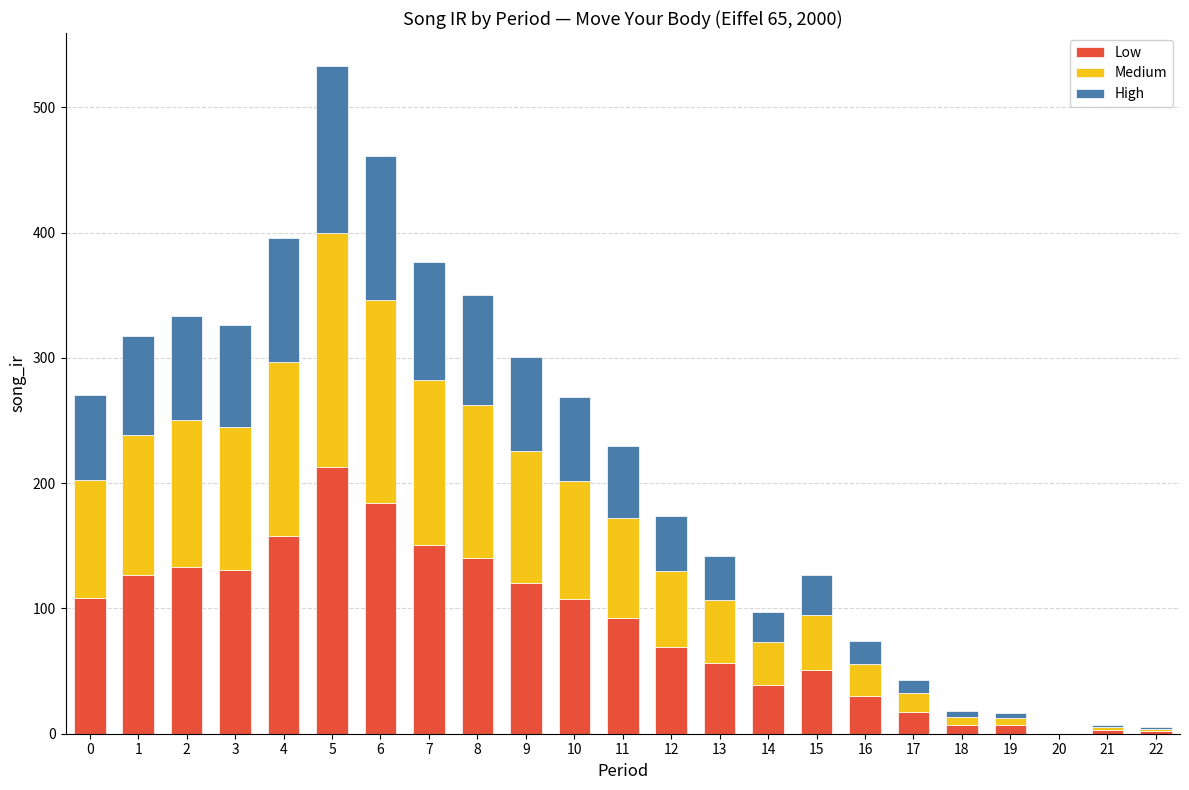

What is the total value across all series at 3?

326.3